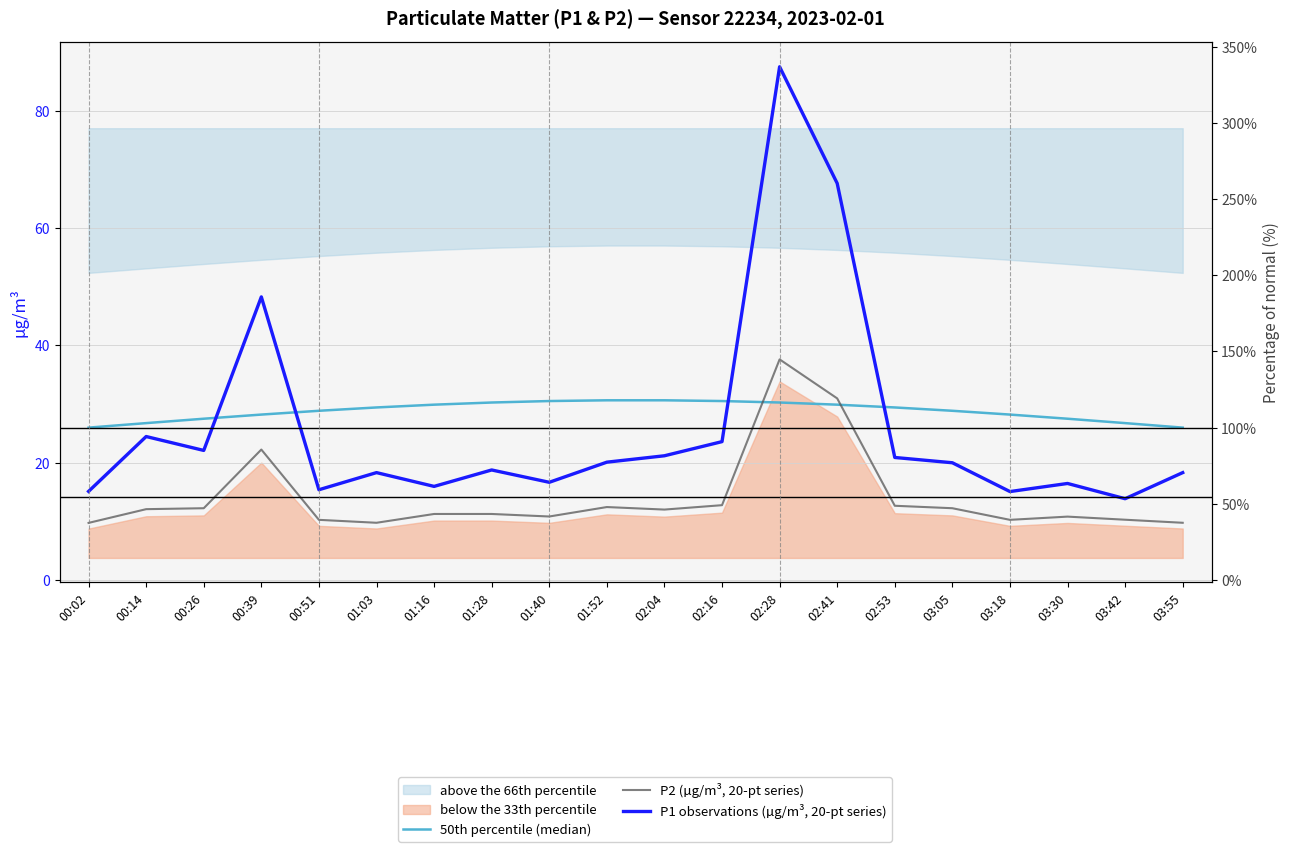

What is the difference between the P2 (µg/m³, 20-pt series) values at 03:30 and 00:26?

1.4